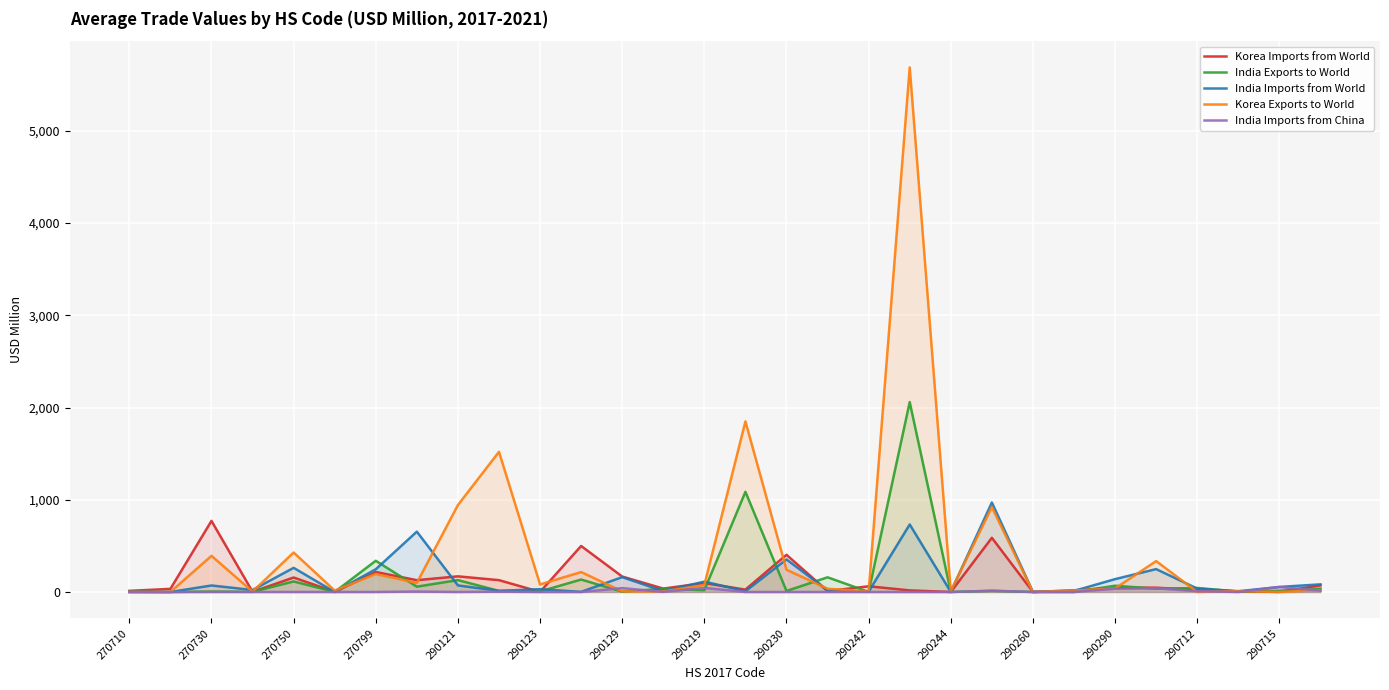

Which series has the largest range (max minus min)?

Korea Exports to World